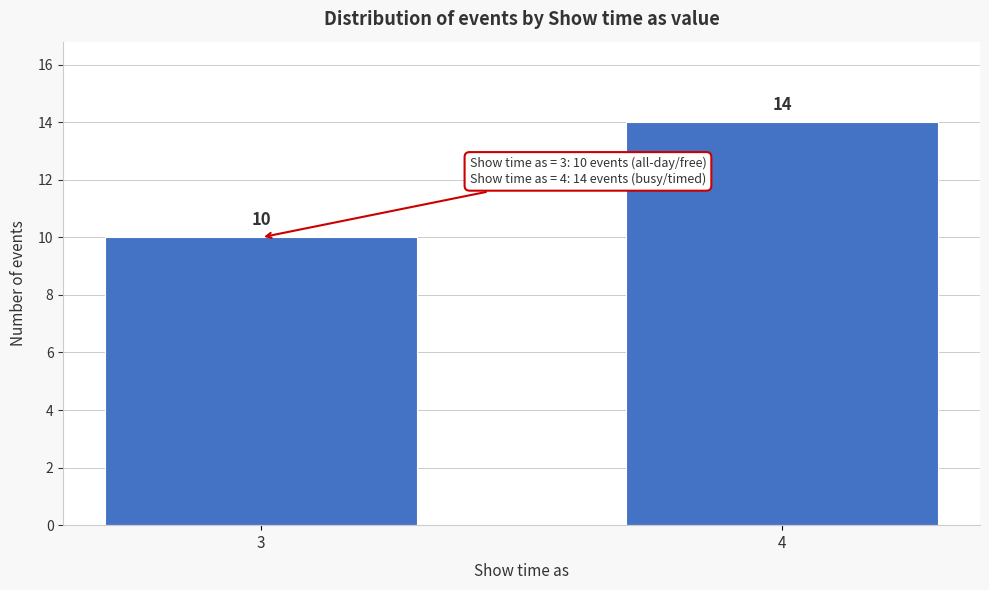

Reading right to left, what are all the values shown in this chart?

4=14	3=10